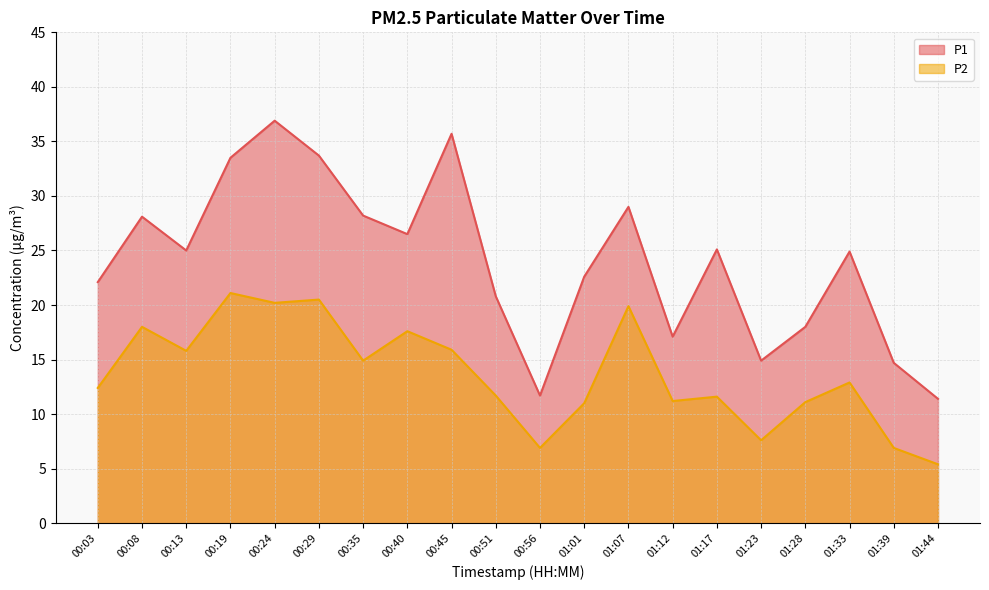

True or false: P2 has a value of 17.6 at 00:40.

True